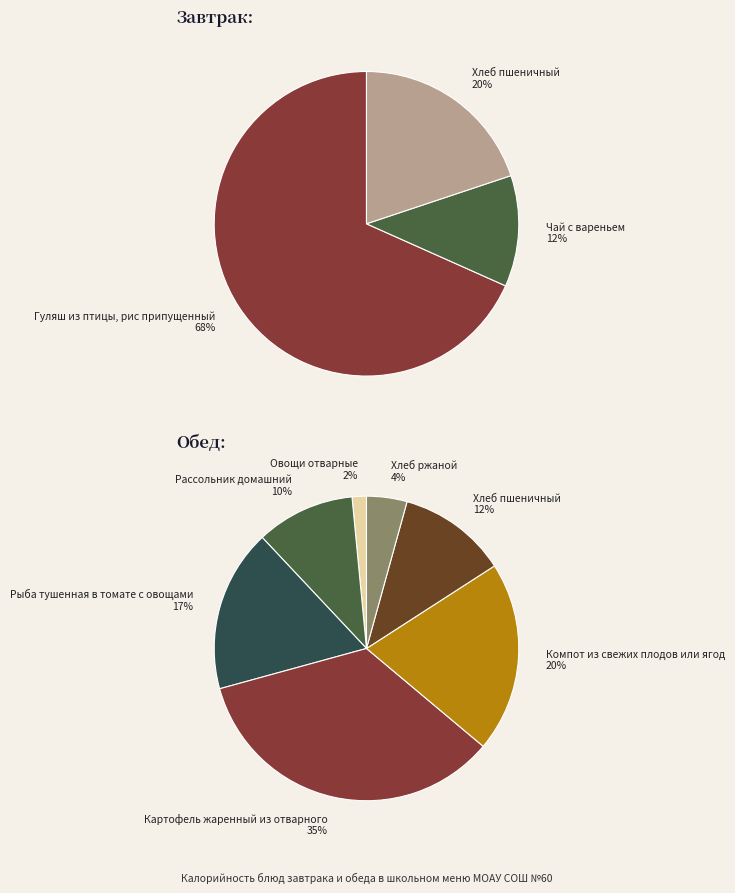

To the nearest percent, what portion does Обед (Итого) represent?

61%